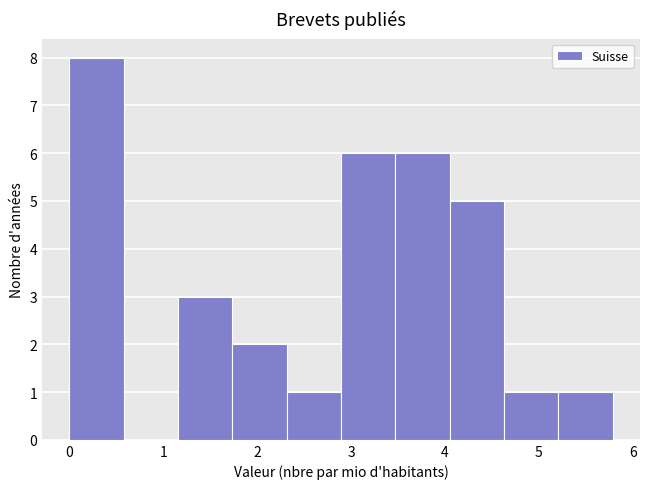

Over which range of the x-axis is the bar tallest?

0.0 to 0.6